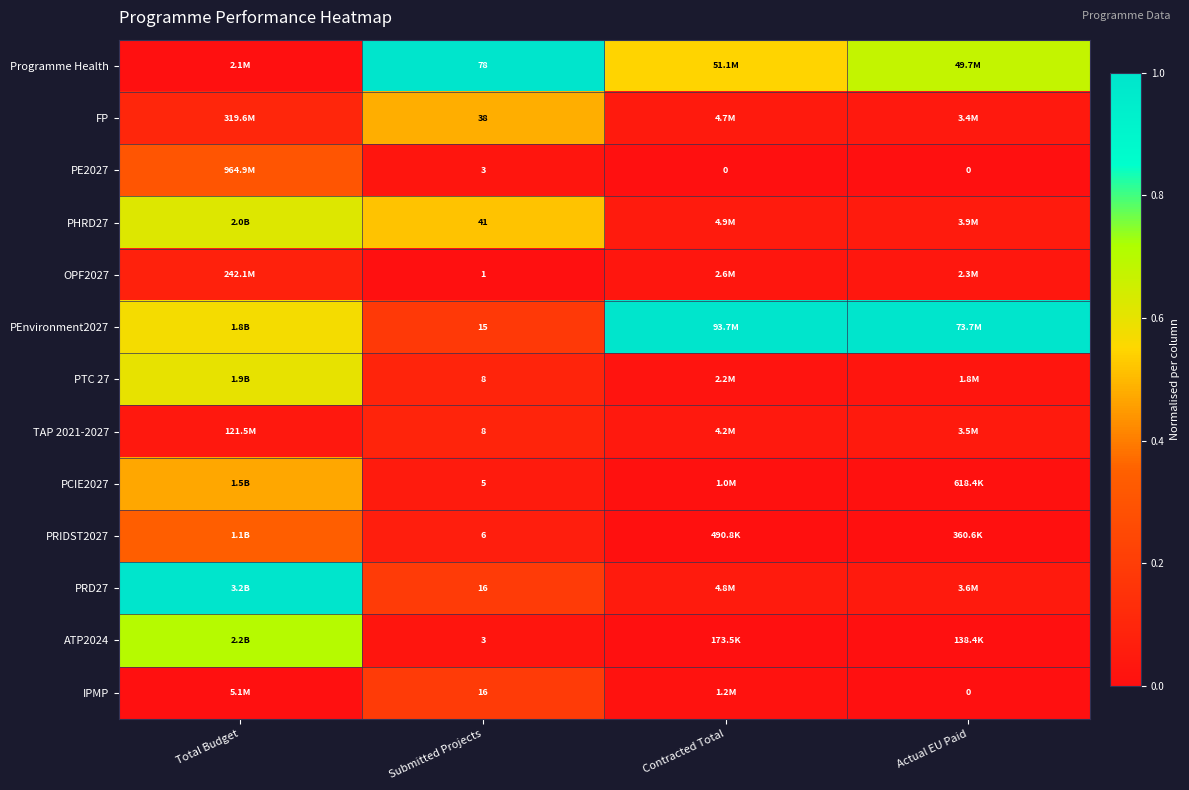

Rank the series by their maximum value, from highest to lowest.

Programme Health, PEnvironment2027, PRD27, ATP2024, PHRD27, PTC 27, FP, PCIE2027, PRIDST2027, PE2027, IPMP, TAP 2021-2027, OPF2027